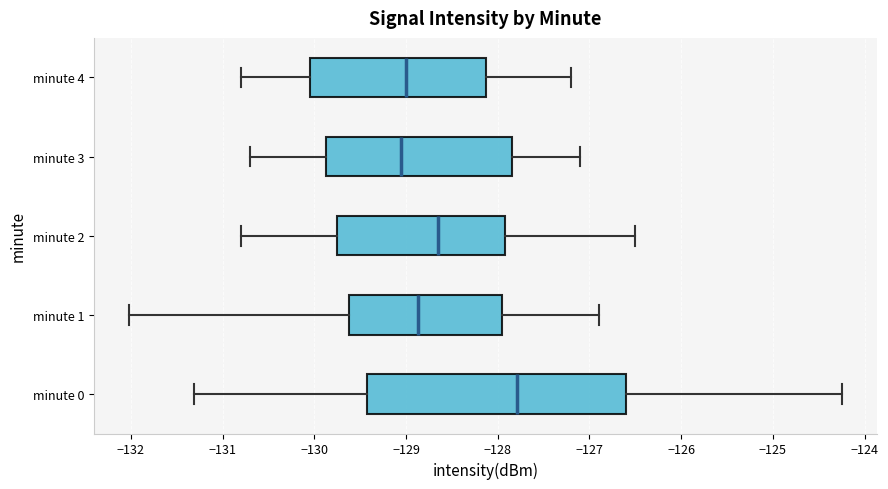

Where is the right edge of the box for minute 2 on the x-axis? The values are not printed on the chart, so give them approximately, as read against the axis.

-127.9